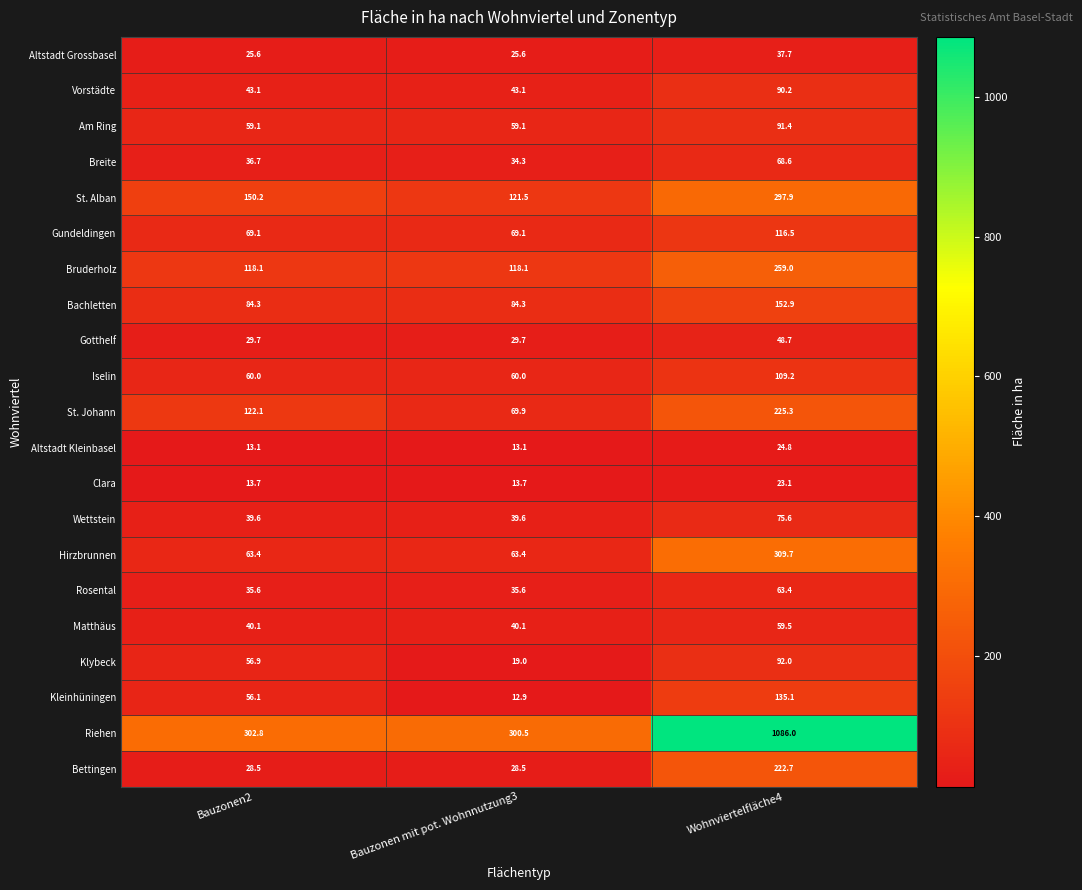

What is the sum of all Gundeldingen values?

254.7